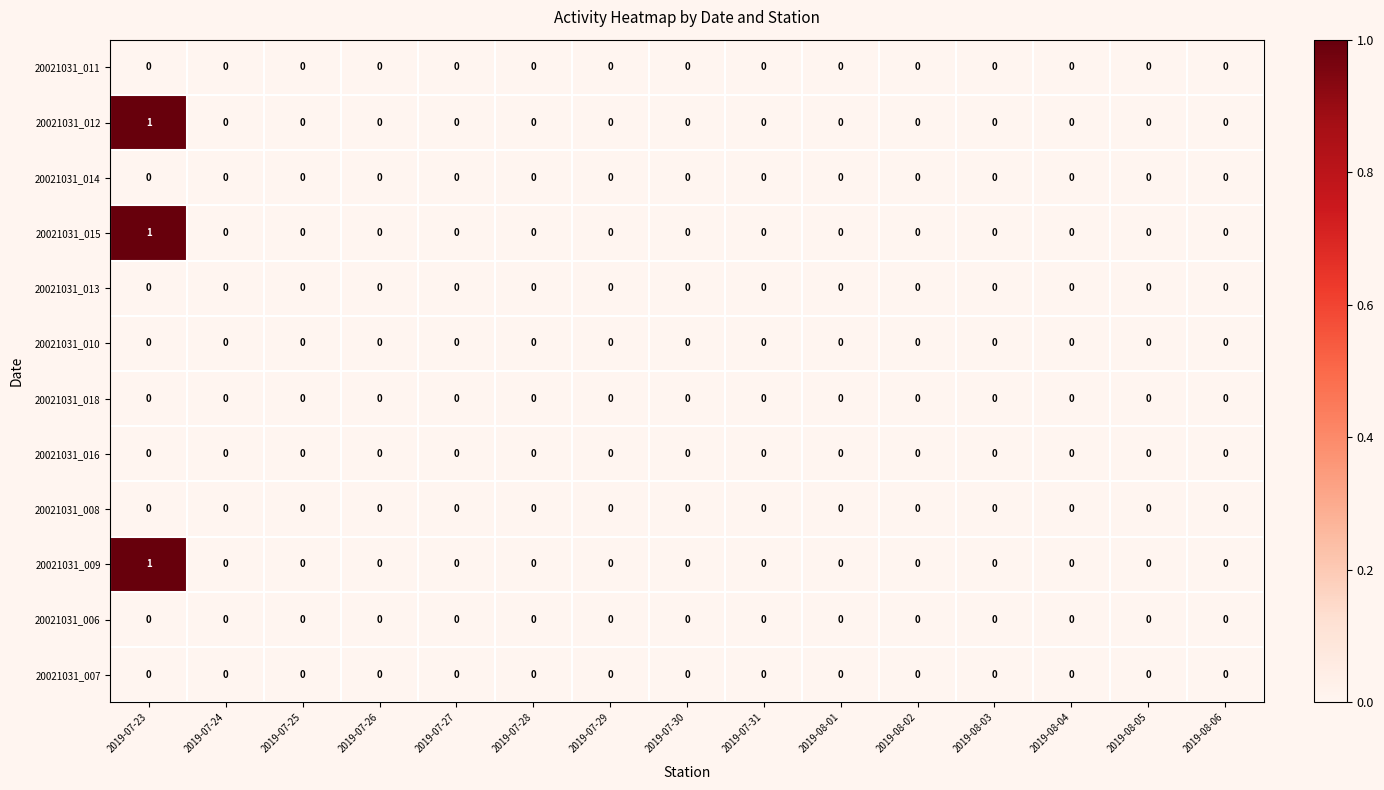

At which label does 20021031_012 reach its peak?

2019-07-23